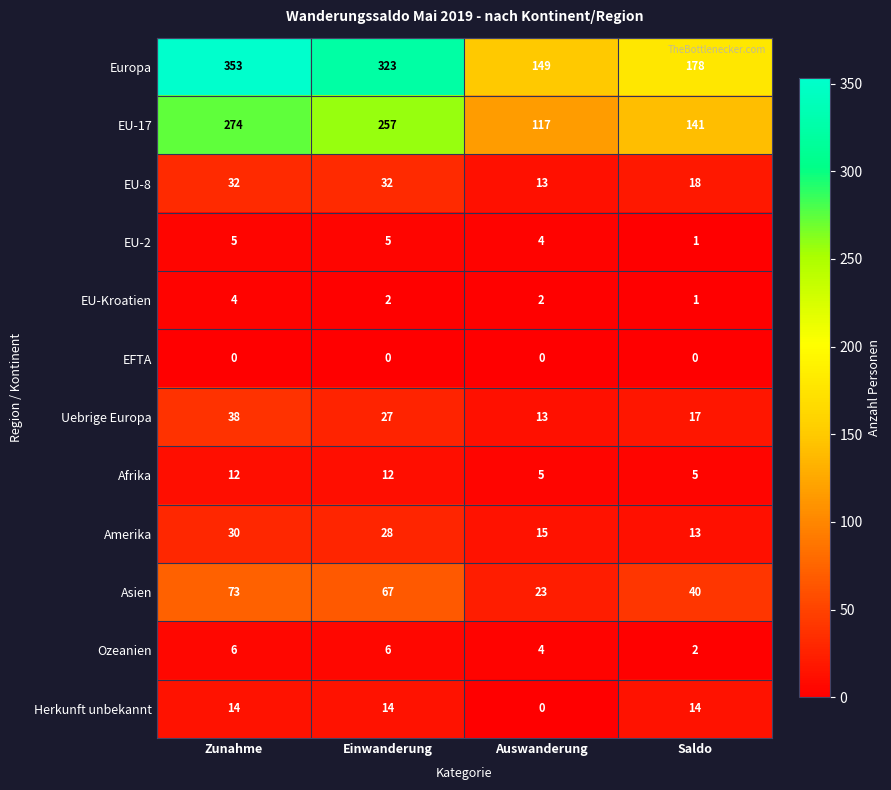

True or false: Asien has a value of 73 at Zunahme.

True